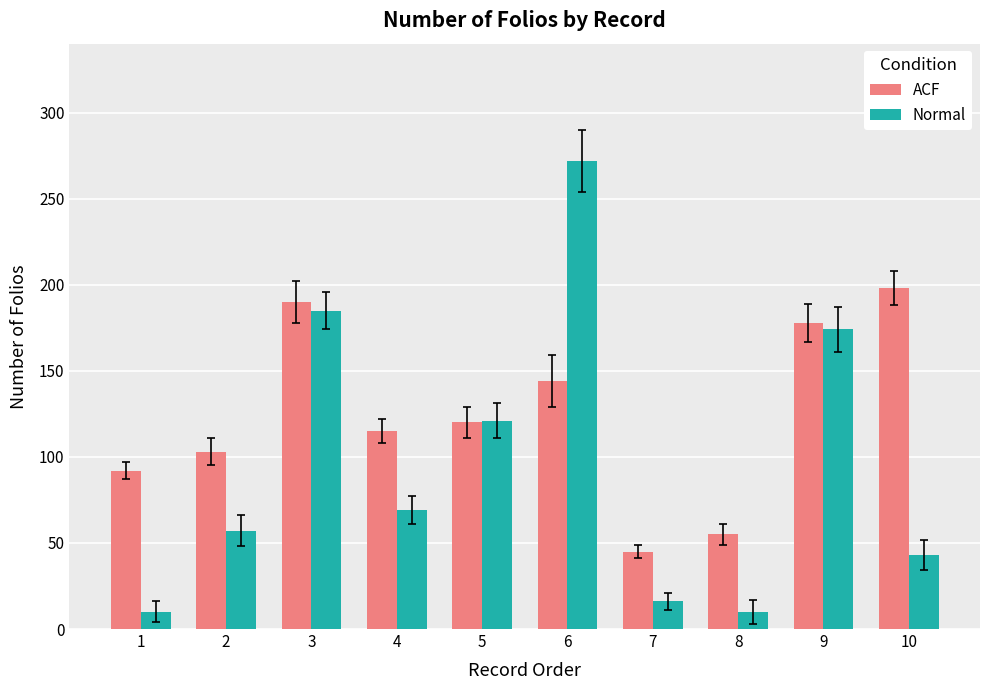

What is the value of the Normal bar at the 2nd from the left?

57